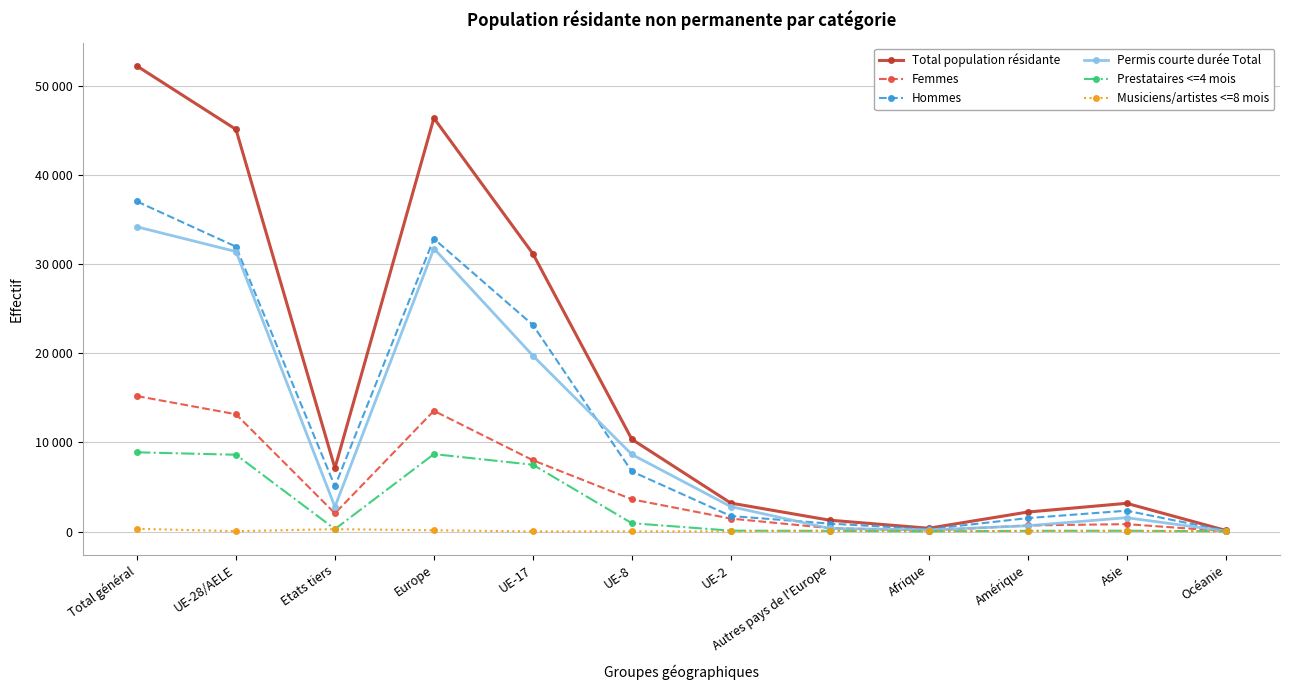

True or false: Hommes and Femmes cross at least once.

False